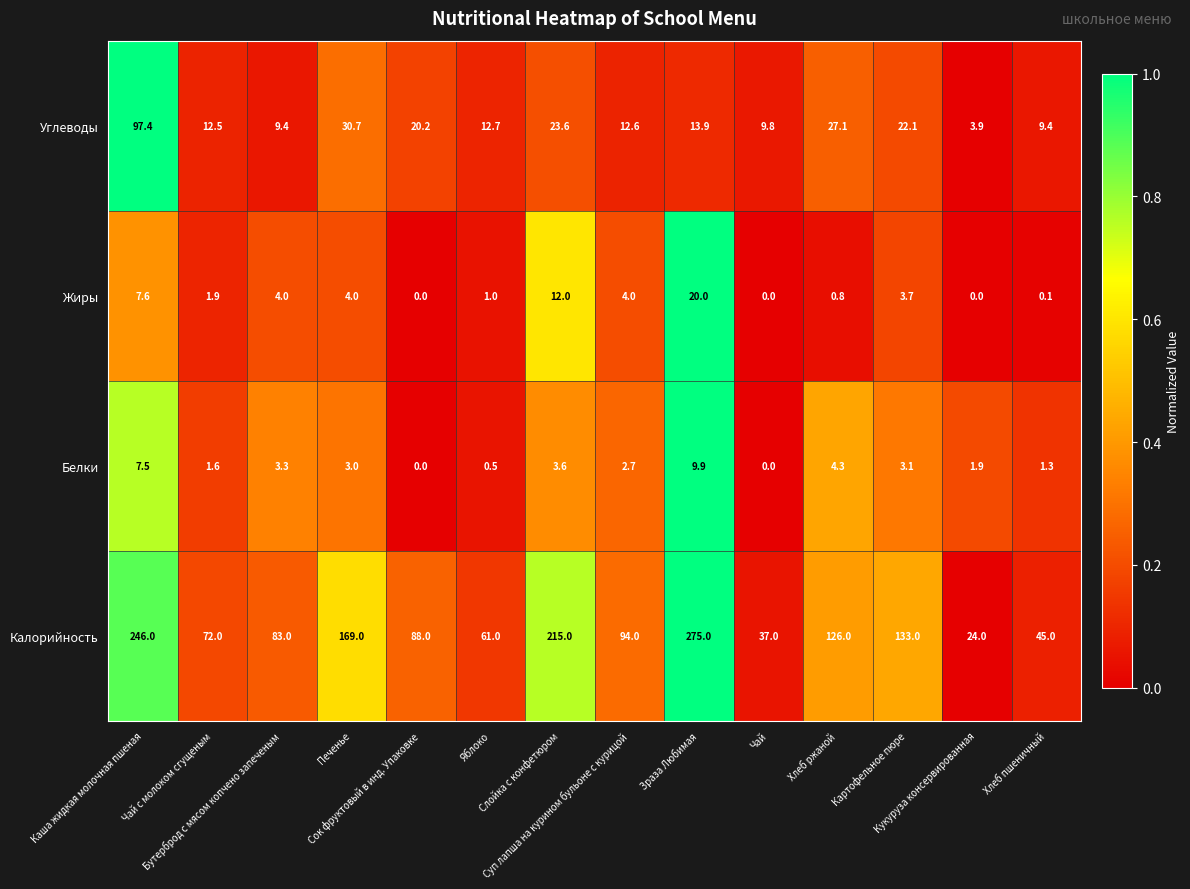

Count the number of data series in this chart.

4